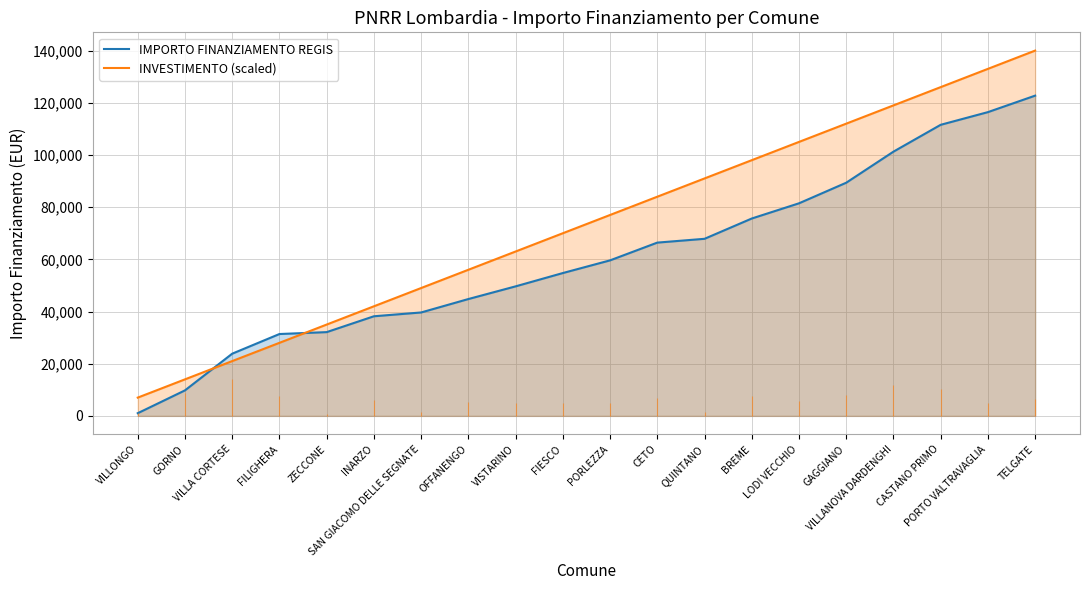

Rank the categories by INVESTIMENTO (scaled) value from highest to lowest.

TELGATE, PORTO VALTRAVAGLIA, CASTANO PRIMO, VILLANOVA DARDENGHI, GAGGIANO, LODI VECCHIO, BREME, QUINTANO, CETO, PORLEZZA, FIESCO, VISTARINO, OFFANENGO, SAN GIACOMO DELLE SEGNATE, INARZO, ZECCONE, FILIGHERA, VILLA CORTESE, GORNO, VILLONGO